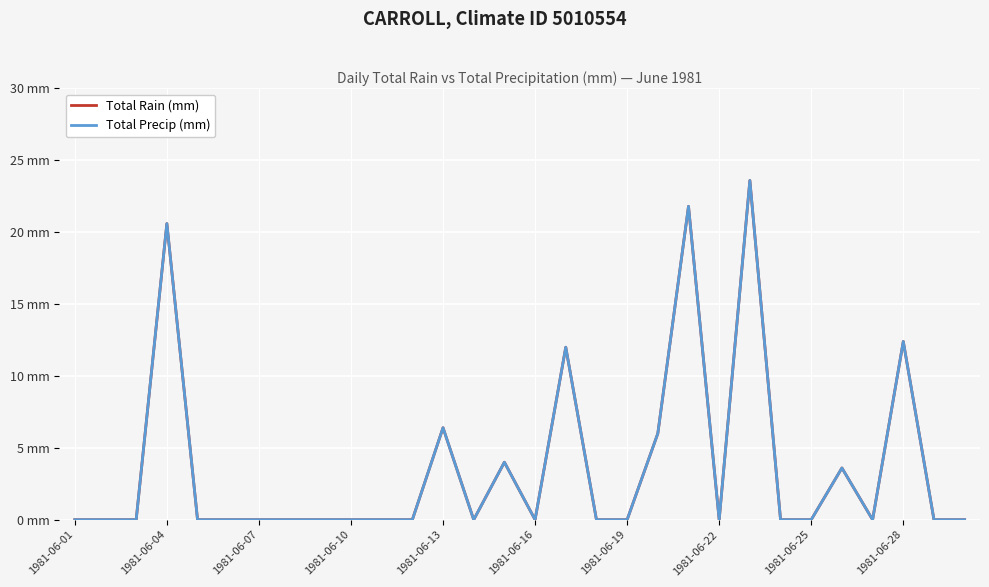

True or false: Total Rain (mm) has more than 0 points higher than both neighbors.

True